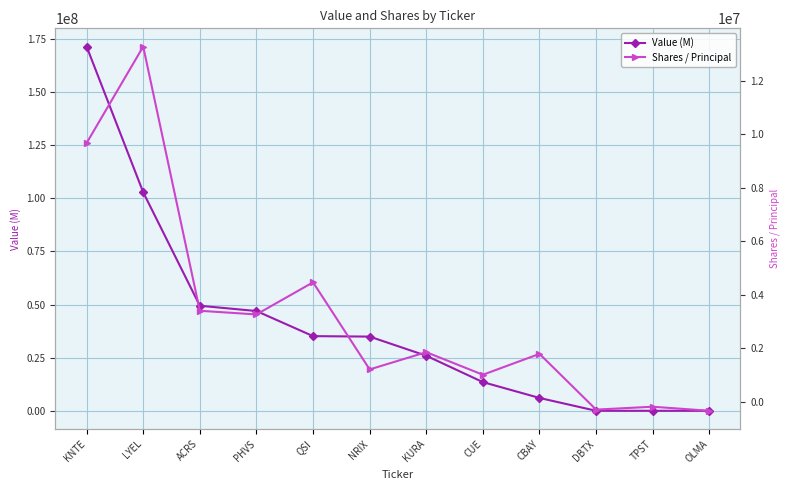

True or false: Value (M) and Shares / Principal intersect in this chart.

False